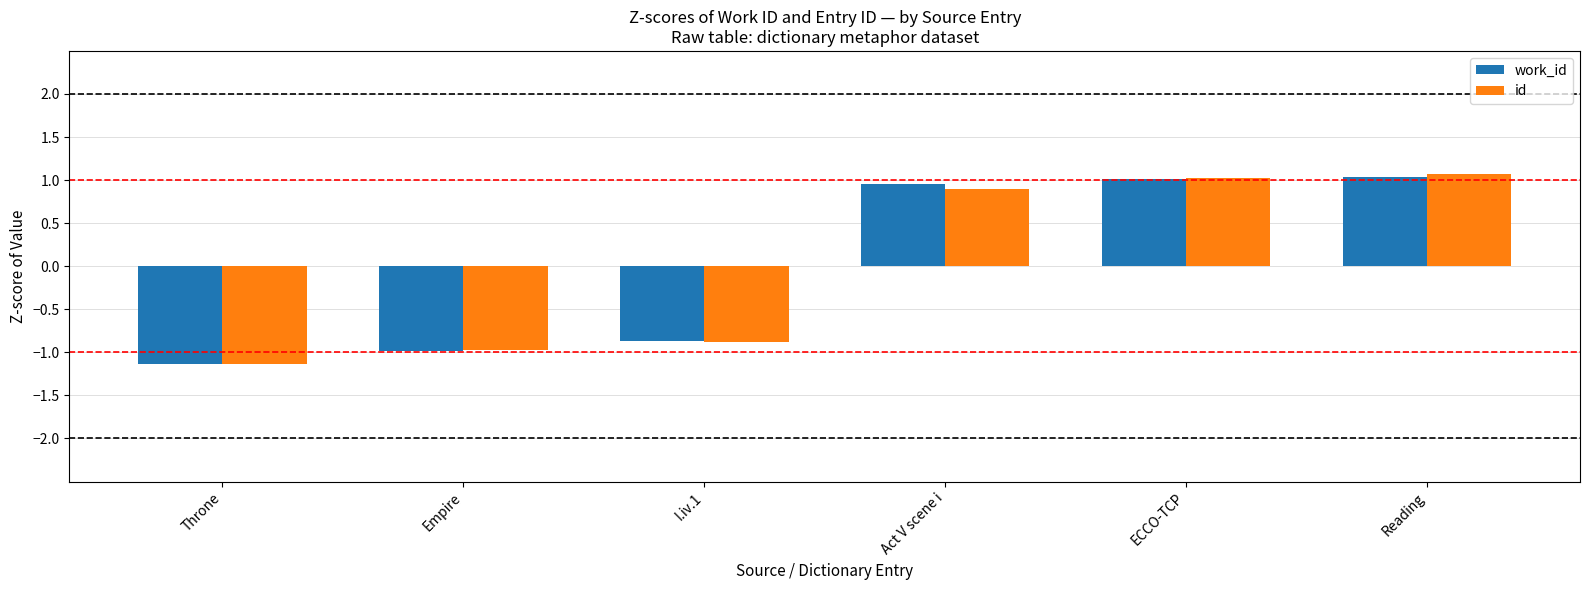

What is the difference between the second highest and second lowest values in the work_id series?

2.0